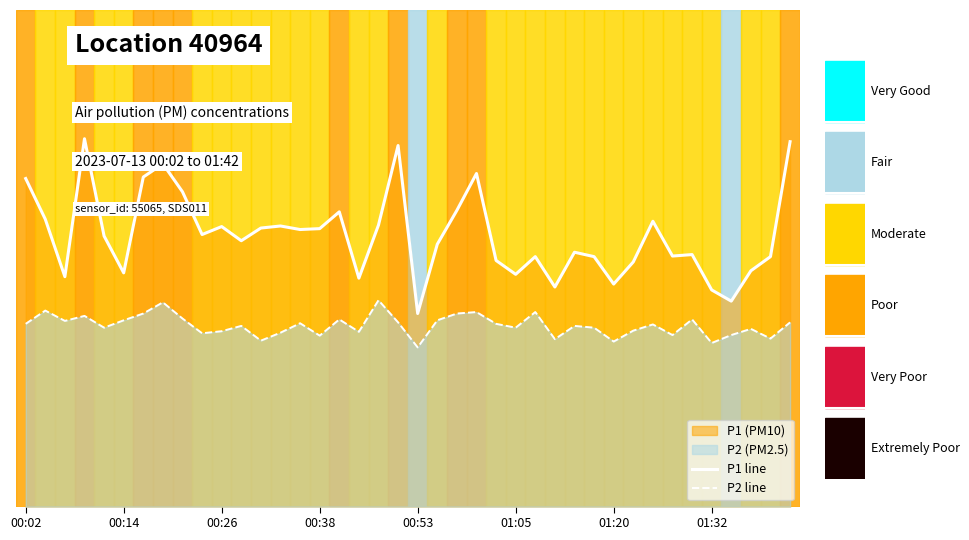

How many values in the P2 line series are below 6?

14